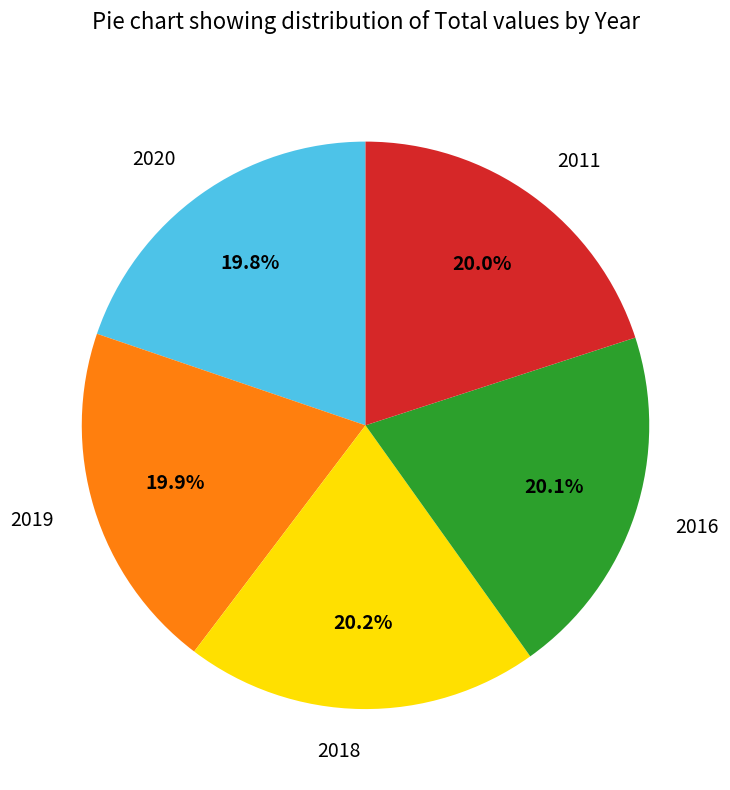

Combined, do 2016 and 2019 account for over 50%?

No